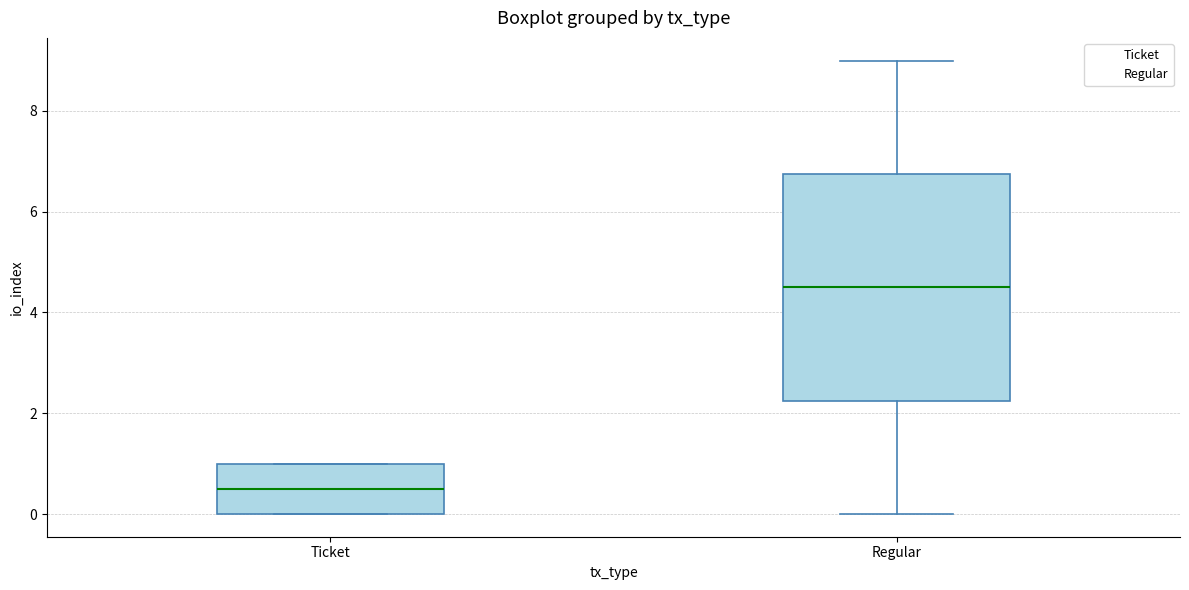

Reading left to right, transcribe this box plot: for each box, give where its median line is, the range the box spans, and where its two whiskers end, as read against the y-axis. The values are not printed on the chart, so give them approximately, as read against the axis.

Ticket: median 0.6, box 0.0 to 1.0, whiskers 0.0 to 1.0
Regular: median 4.6, box 2.2 to 6.8, whiskers 0.0 to 9.0